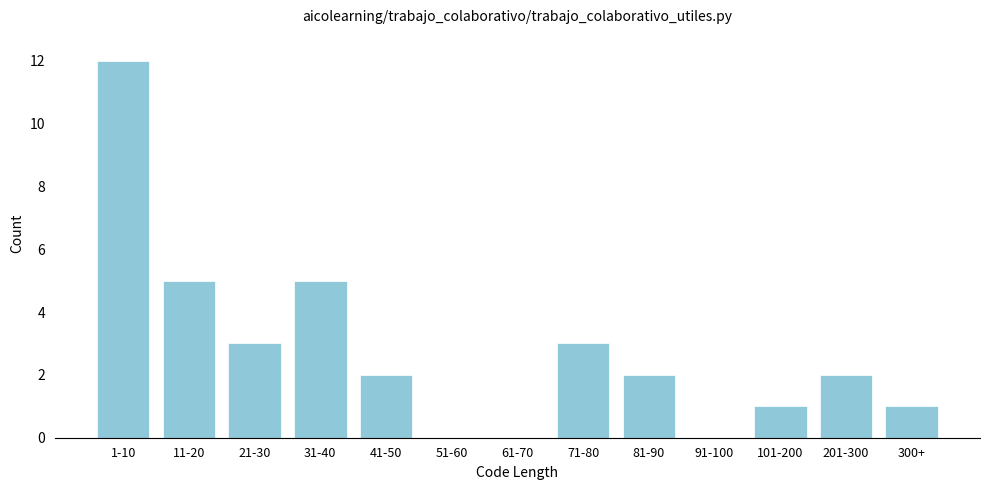

Reading left to right, extract all data points from this chart.

1-10=12	11-20=5	21-30=3	31-40=5	41-50=2	51-60=0	61-70=0	71-80=3	81-90=2	91-100=0	101-200=1	201-300=2	300+=1